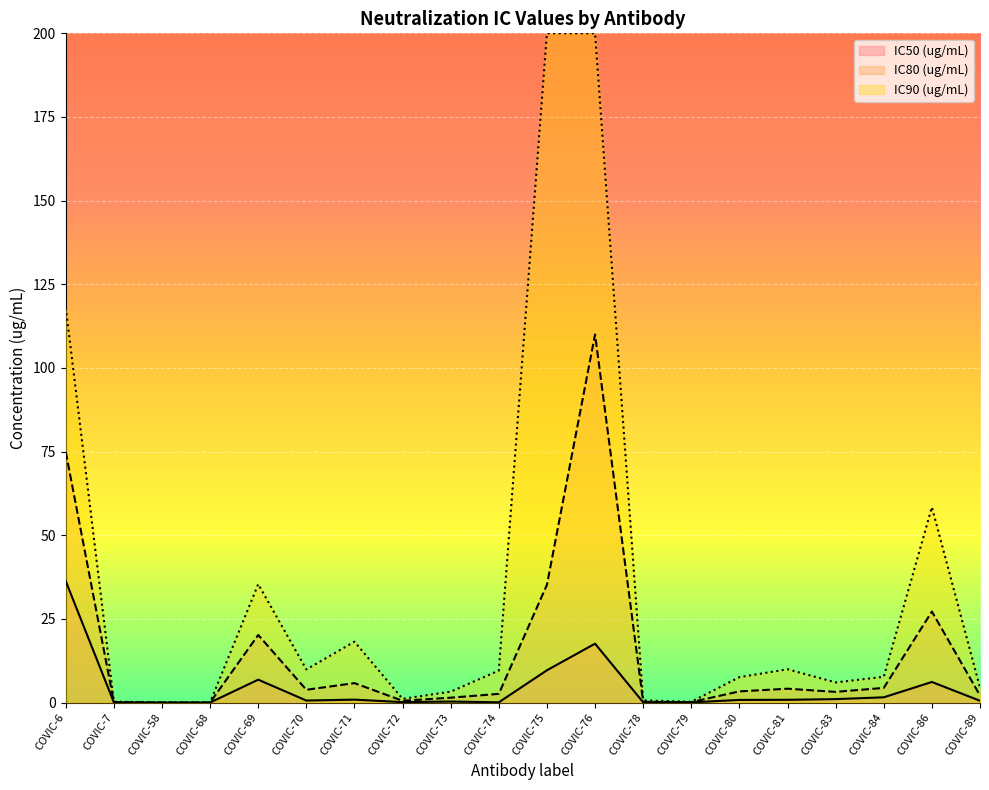

Which has a higher value, COVIC-80 or COVIC-70?

COVIC-80